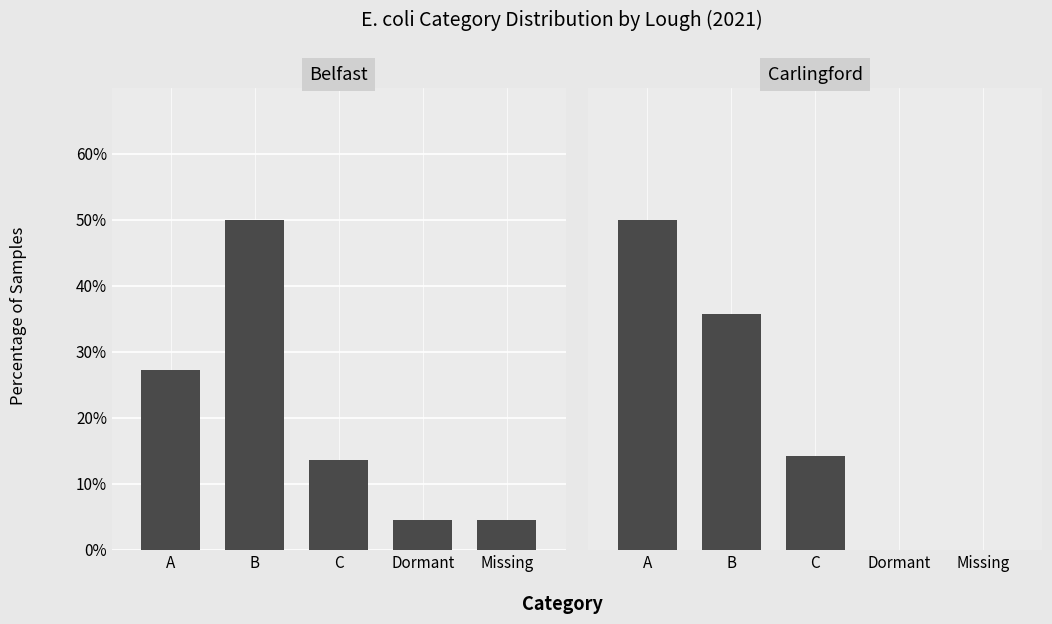

What is the difference between the second highest and minimum values in the Belfast series?

22.7